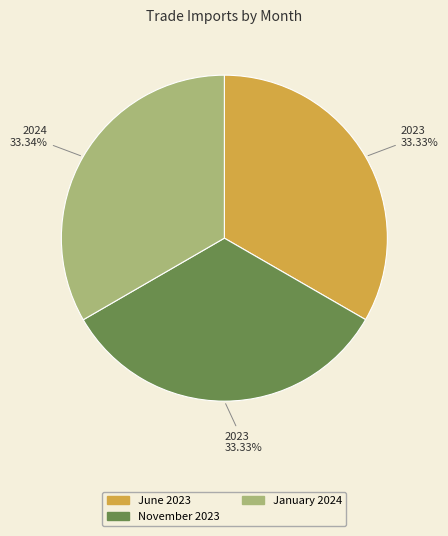

Does November 2023 represent more than half of the total?

No